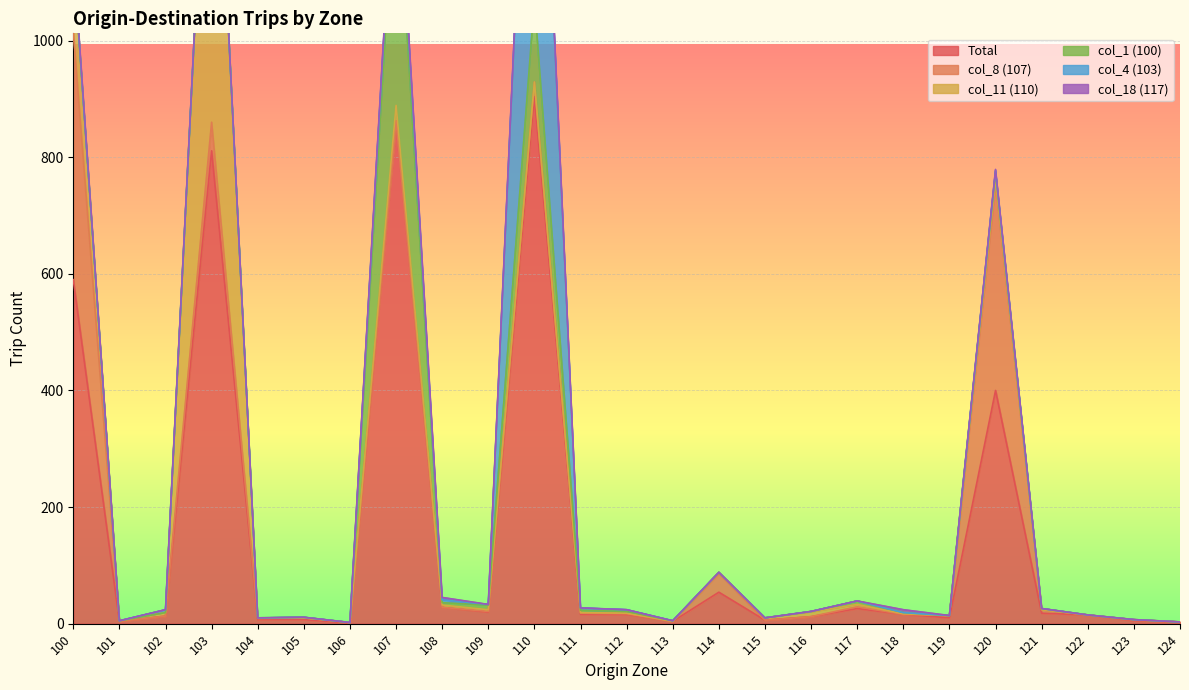

Is it true that col_8 (107) equals 32 at 114?

True